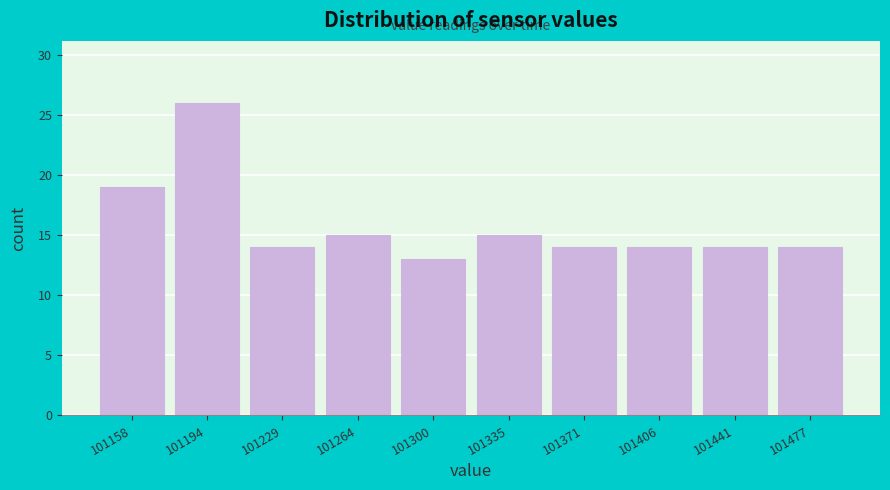

Reading left to right, list every bar in this chart as the range it spans on the x-axis followed by its height. Neither the bar edges nor the heights are printed on the chart, so give them approximately, as read against the axes.

101140 to 101175: 19
101175 to 101210: 26
101210 to 101245: 14
101245 to 101285: 15
101285 to 101320: 13
101320 to 101355: 15
101355 to 101390: 14
101390 to 101425: 14
101425 to 101460: 14
101460 to 101495: 14